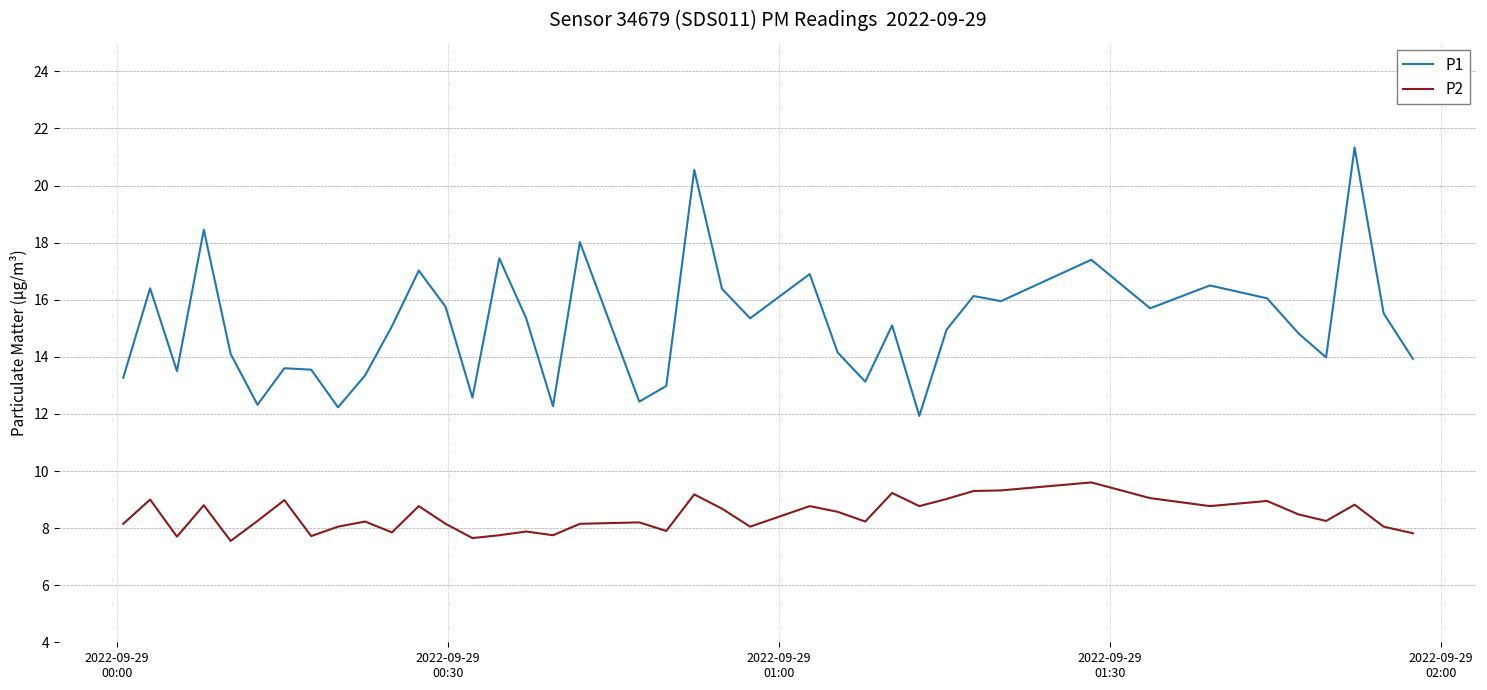

Which series has the largest range (max minus min)?

P1